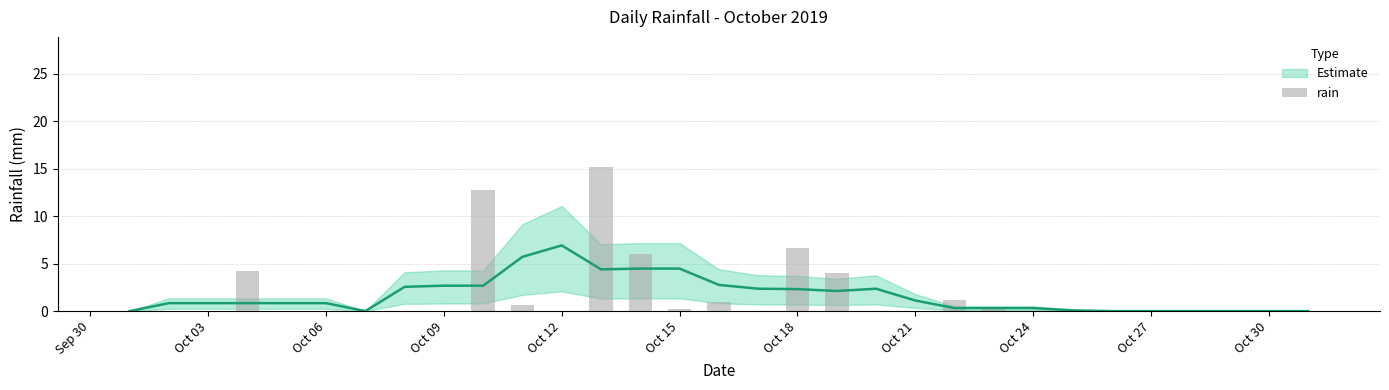

Between Oct 30 and Oct 27, which is larger?

Oct 27